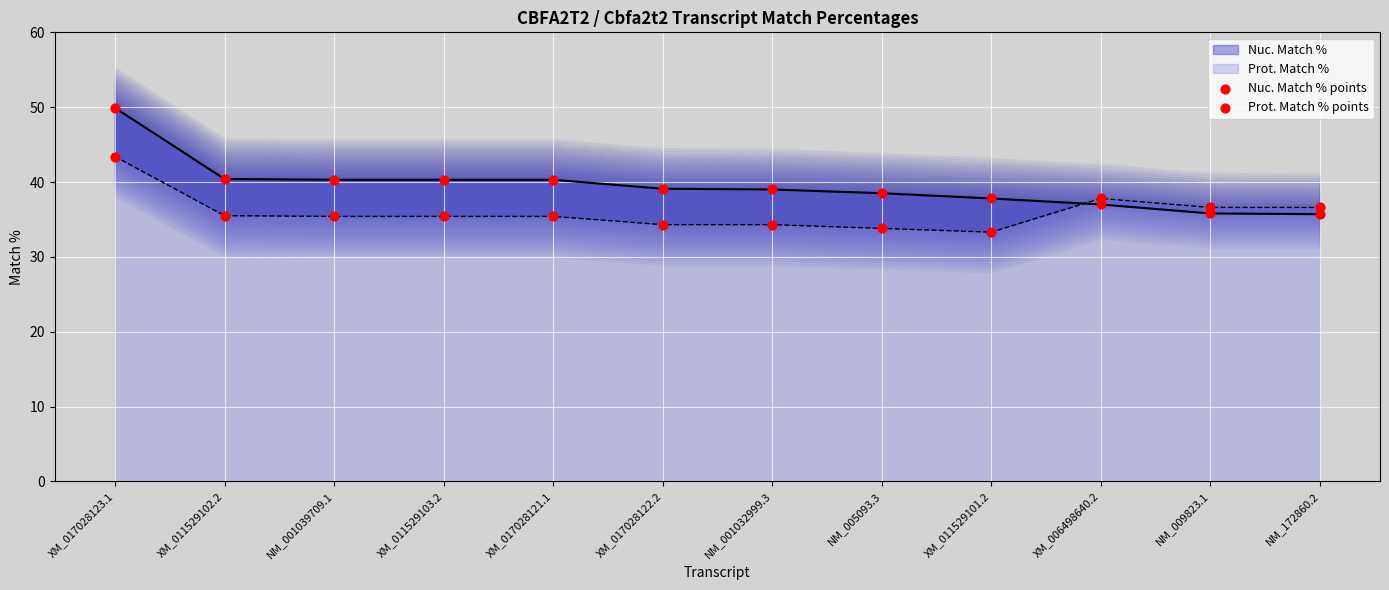

What are all the series names shown in the legend?

Nuc. Match % line, Prot. Match % line, Nuc. Match % points, Prot. Match % points